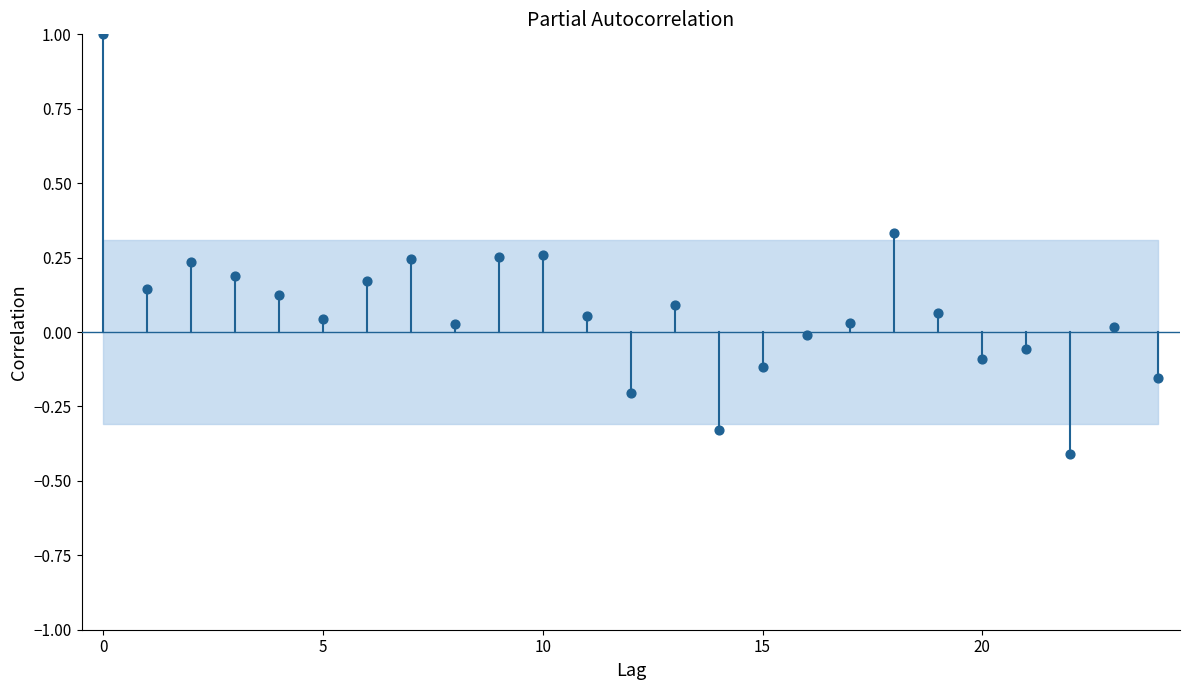

What is the range of Y values (max minus min)?

1.4